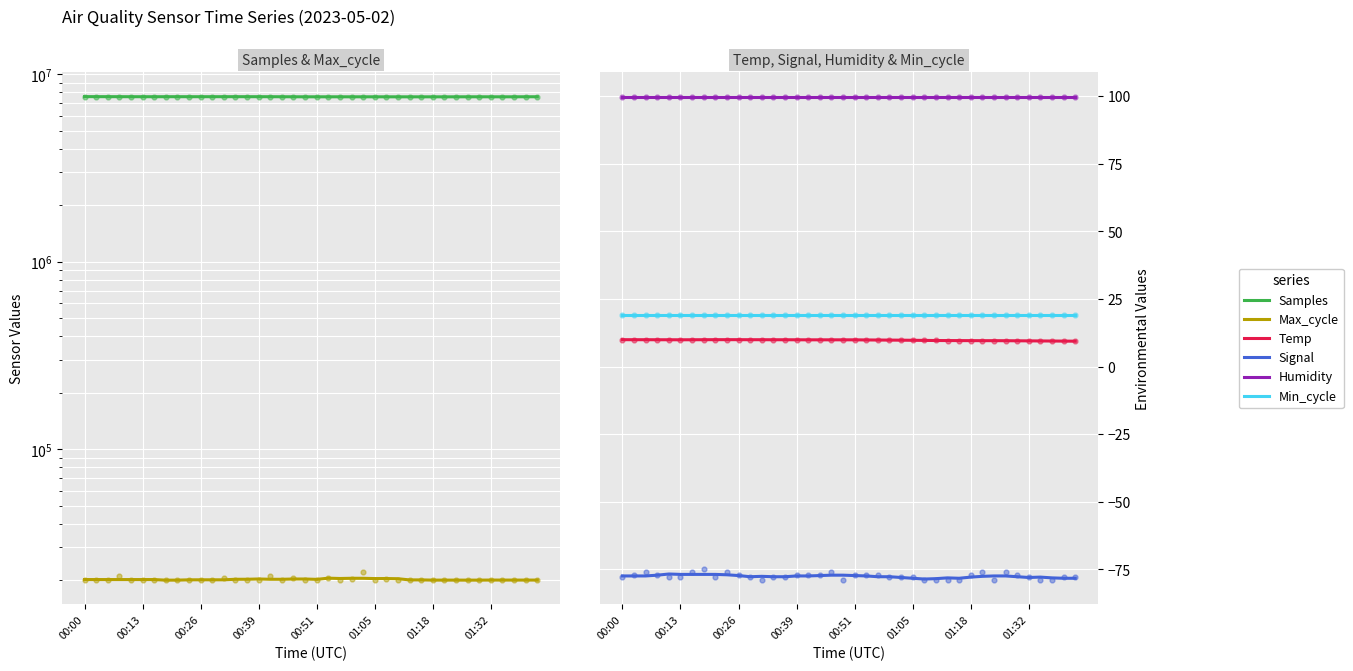

What is the total value across all series at 00:13?

7619533.7